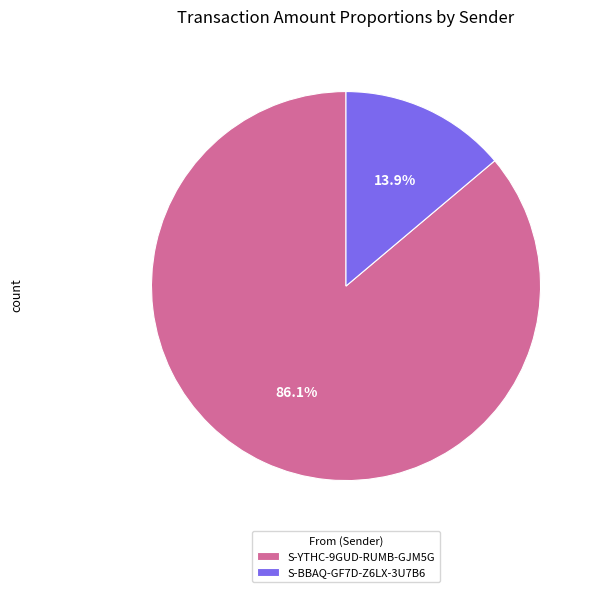

To the nearest percent, what is the combined percentage of S-YTHC-9GUD-RUMB-GJM5G and S-BBAQ-GF7D-Z6LX-3U7B6?

100%